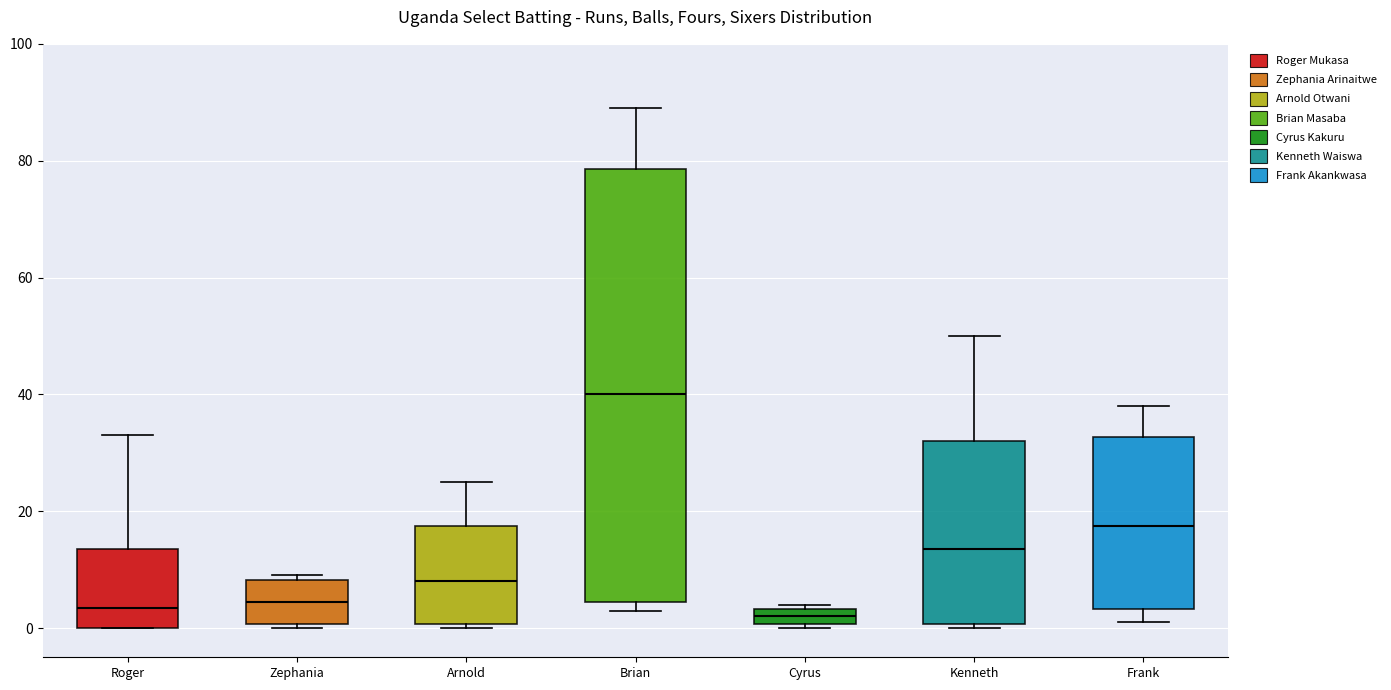

Where does the median line of the box for Roger sit on the y-axis? The values are not printed on the chart, so give them approximately, as read against the axis.

4